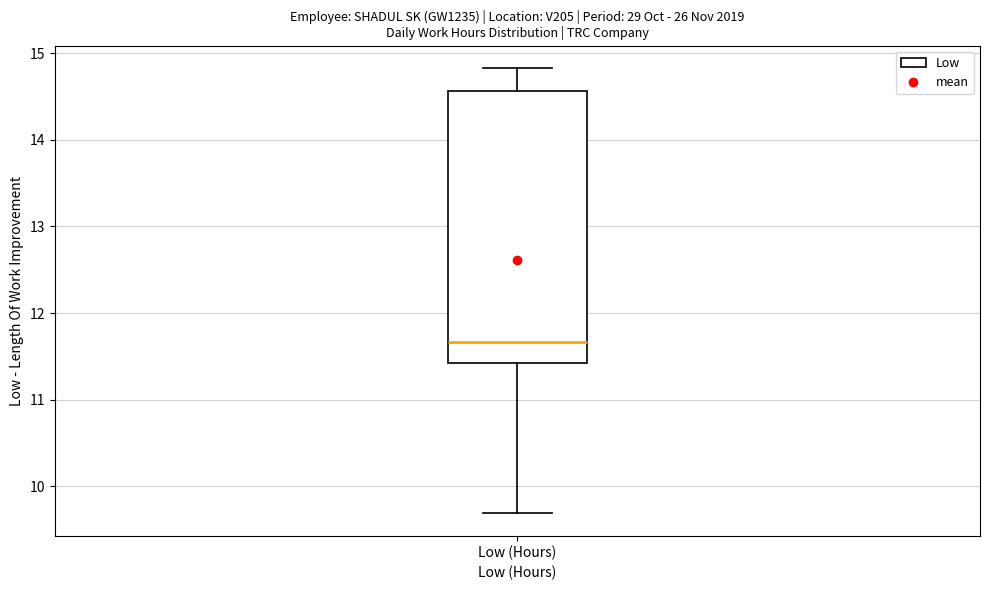

Where does the lower whisker of the box for Low (Hours) end on the y-axis? The values are not printed on the chart, so give them approximately, as read against the axis.

9.7